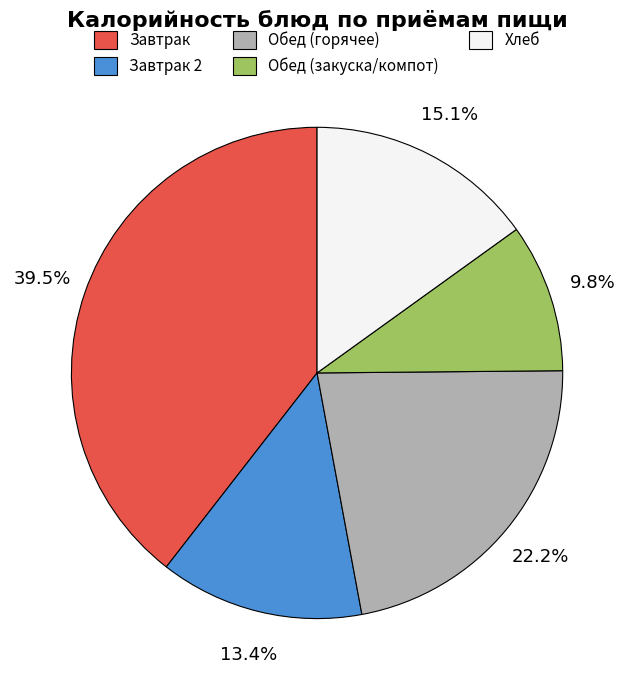

Is there any slice that represents more than half of the pie?

No